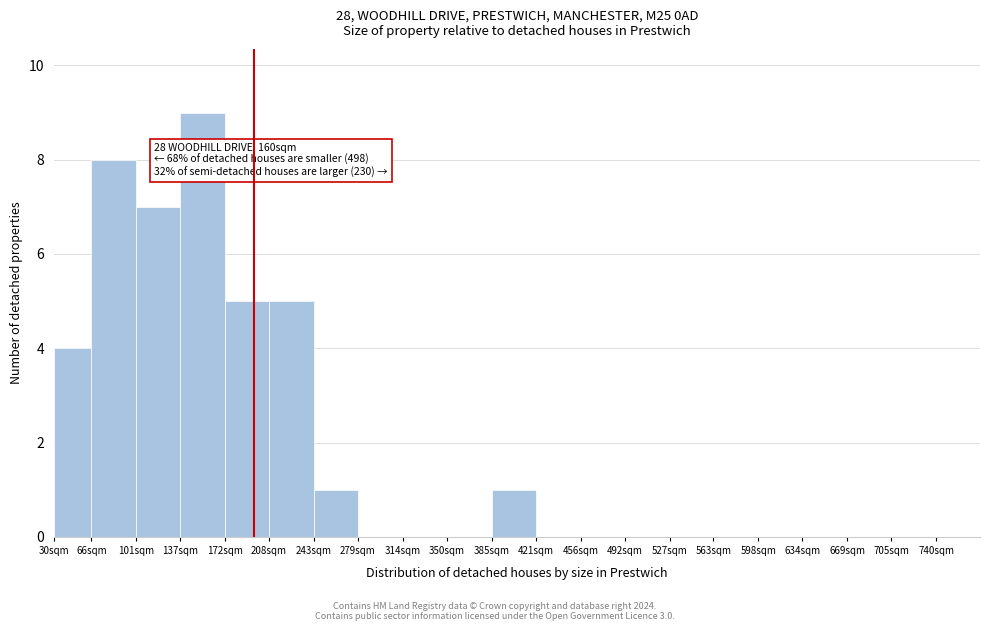

Reading left to right, what are all the values shown in this chart?

30sqm=4	66sqm=8	101sqm=7	137sqm=9	172sqm=5	208sqm=5	243sqm=1	279sqm=0	314sqm=0	350sqm=0	385sqm=1	421sqm=0	456sqm=0	492sqm=0	527sqm=0	563sqm=0	598sqm=0	634sqm=0	669sqm=0	705sqm=0	740sqm=0